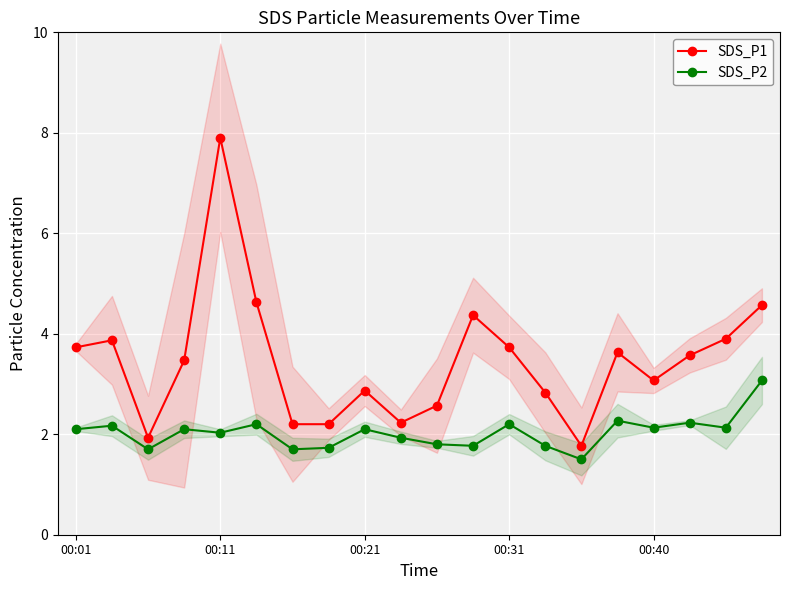

True or false: SDS_P2 and SDS_P1 intersect in this chart.

False